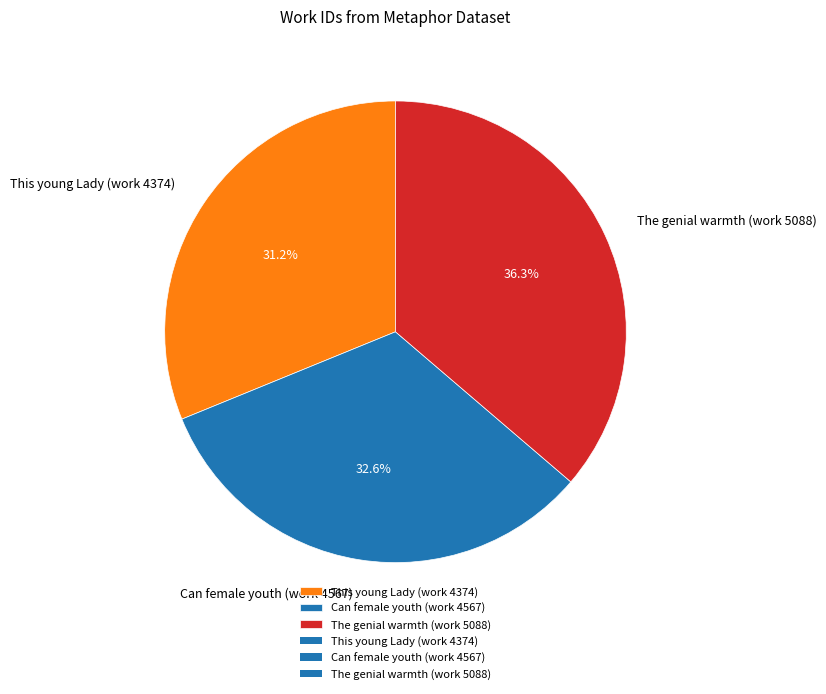

The Can female youth (work 4567) slice represents 33% of the pie. True or false?

True